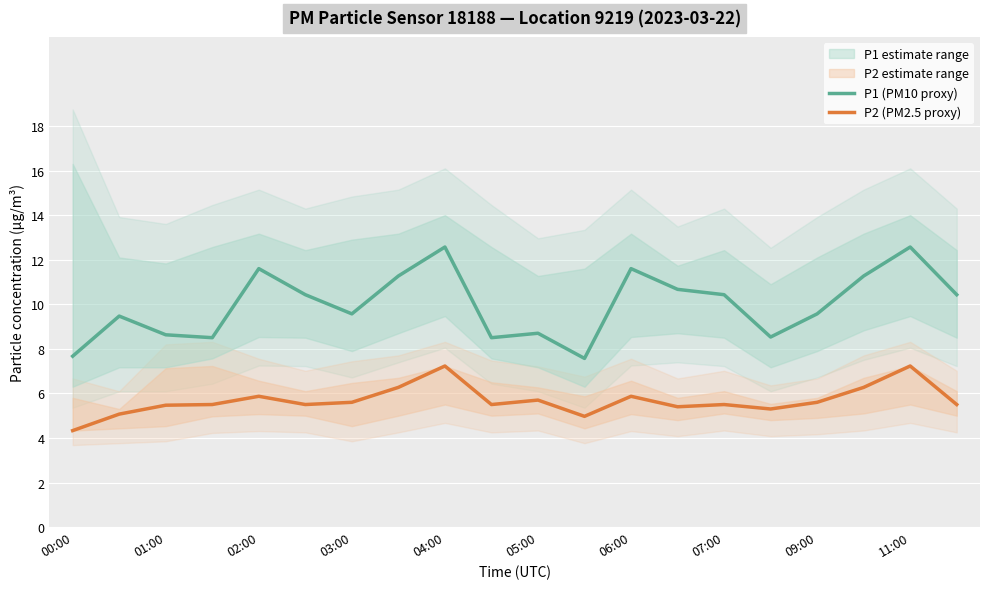

Is the value of P1 (PM10 proxy) at 09:00 greater than the value of P2 (PM2.5 proxy) at 11:00?

Yes